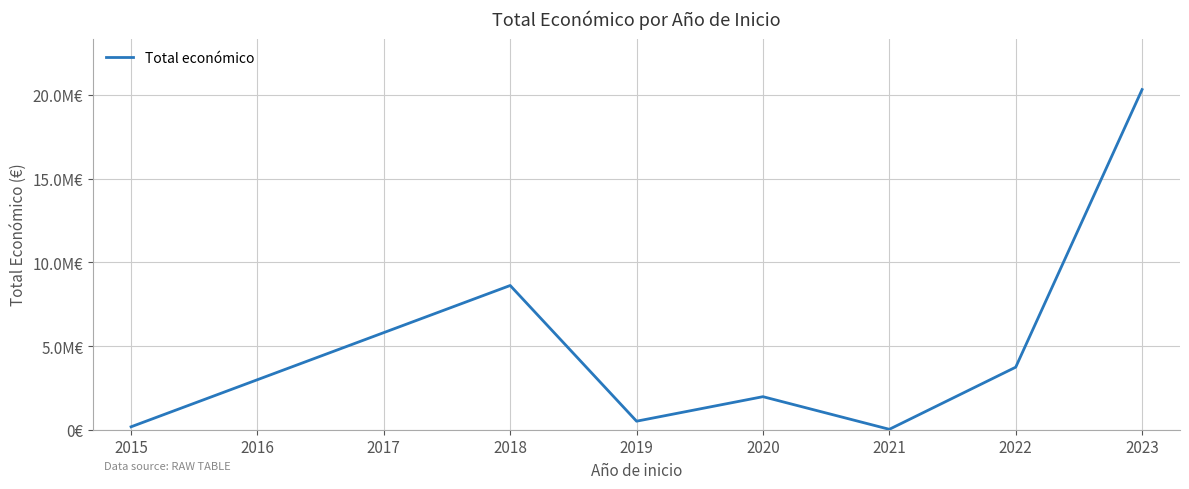

Does the chart have visible grid lines?

Yes